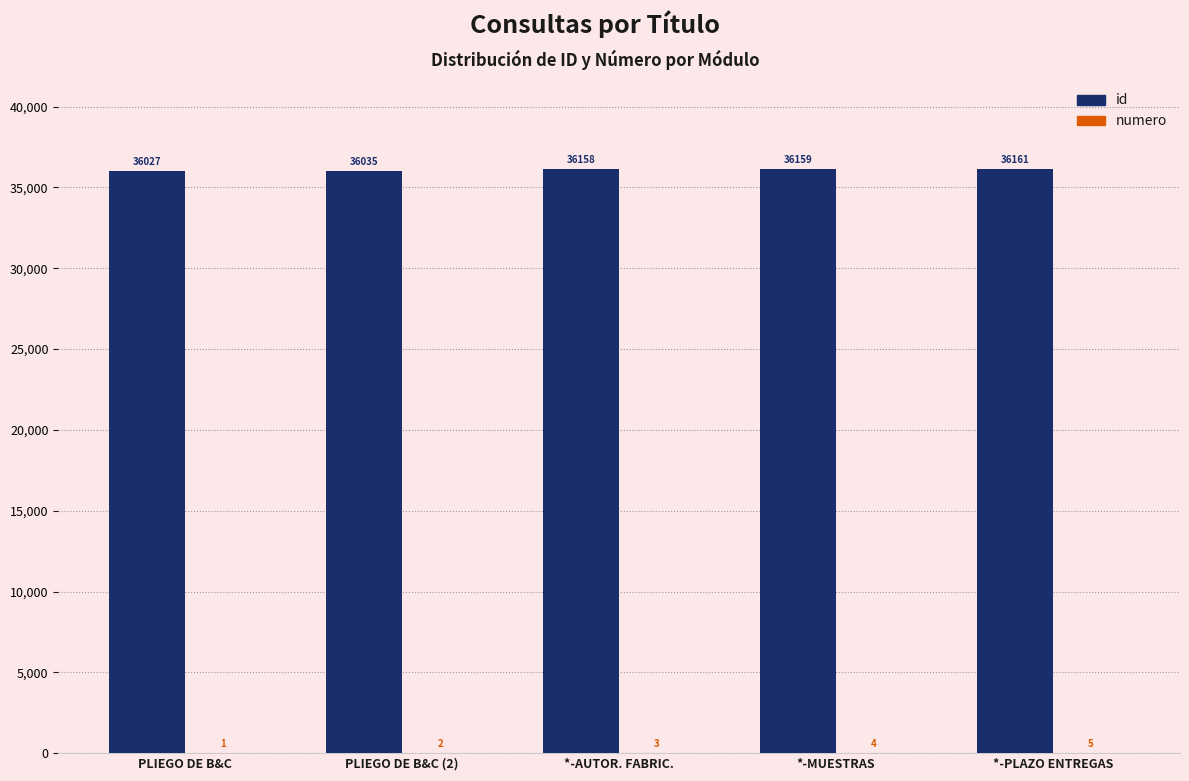

True or false: id has a value of 36027 at PLIEGO DE B&C.

True